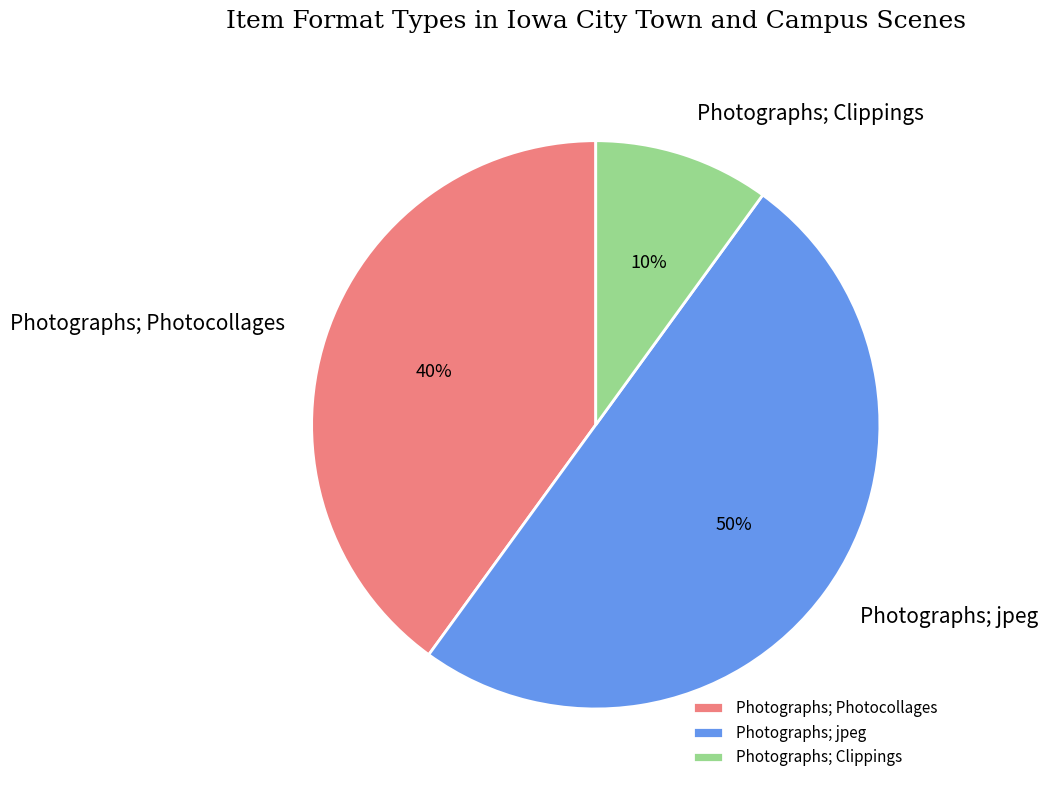

What percentage is the Photographs; Photocollages slice, to the nearest percent?

40%